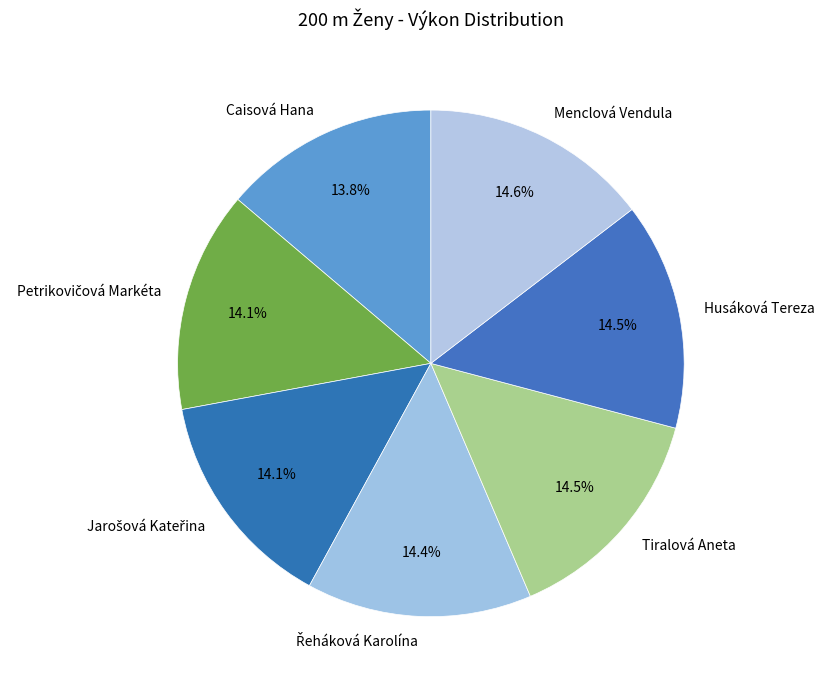

Which has a higher value, Caisová Hana or Menclová Vendula?

Menclová Vendula